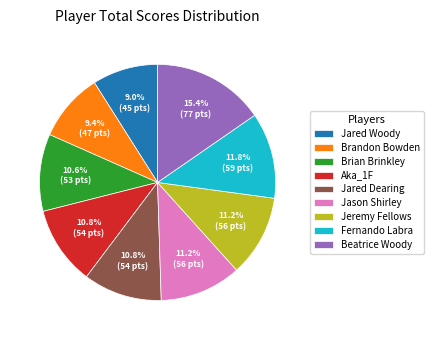

True or false: Jeremy Fellows accounts for 11% of the total.

True